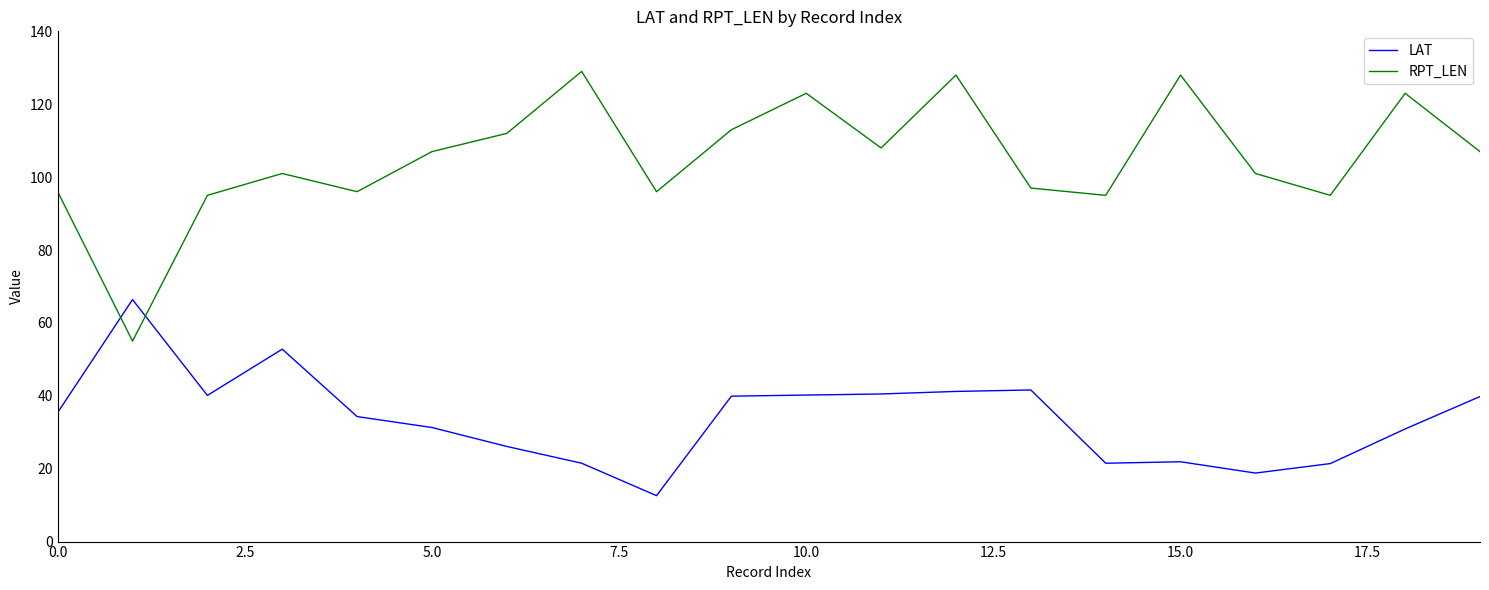

Which series has the largest total across all categories?

RPT_LEN